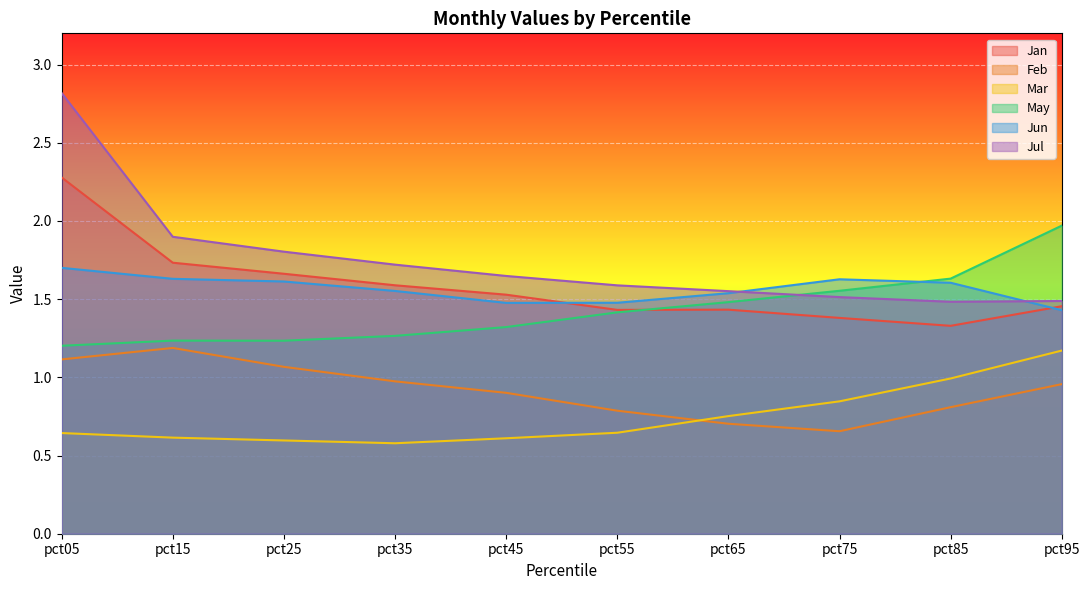

The value of Jun at pct85 is 0.4. True or false?

False